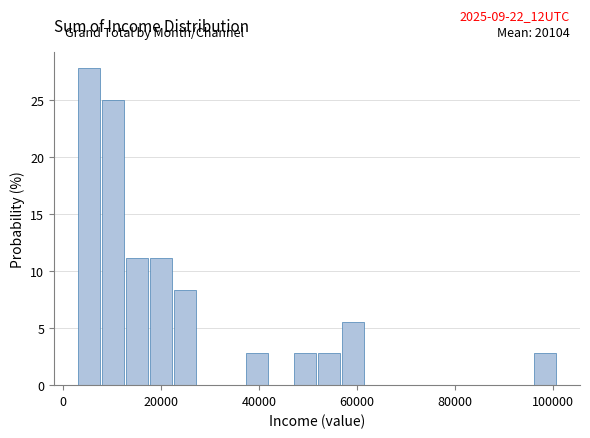

Around what value on the x-axis is the tallest bar? Give the approximate position of its centre, as read against the axis.

6000